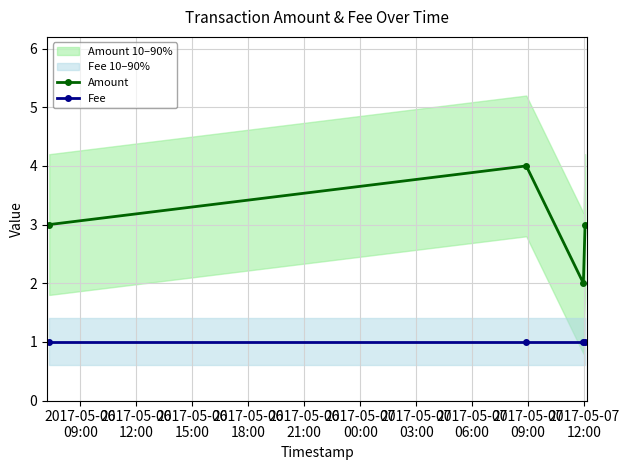

How many interior local peaks does the Amount series have?

1